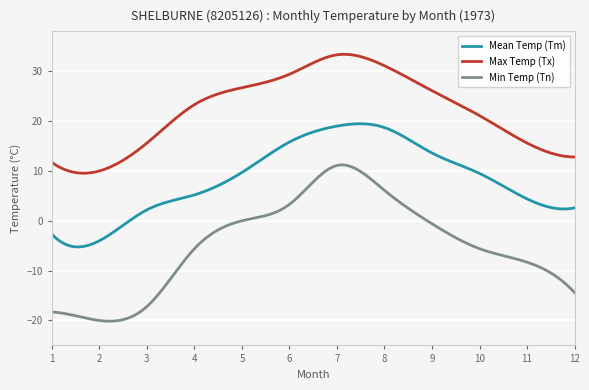

Rank the series by their average value, from highest to lowest.

Max Temp (Tx), Mean Temp (Tm), Min Temp (Tn)